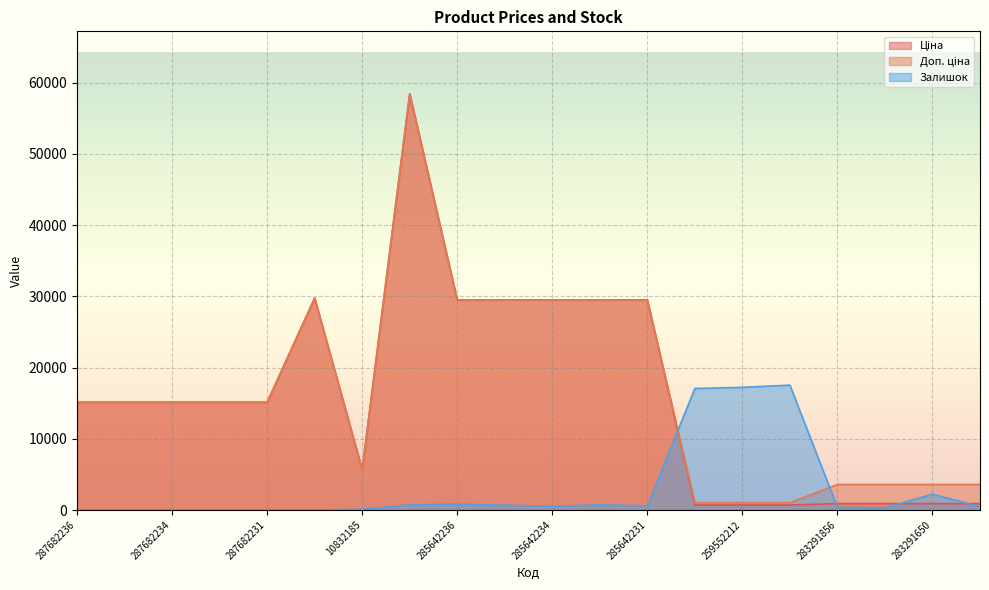

Where is the first local minimum for Доп. ціна?

10832185